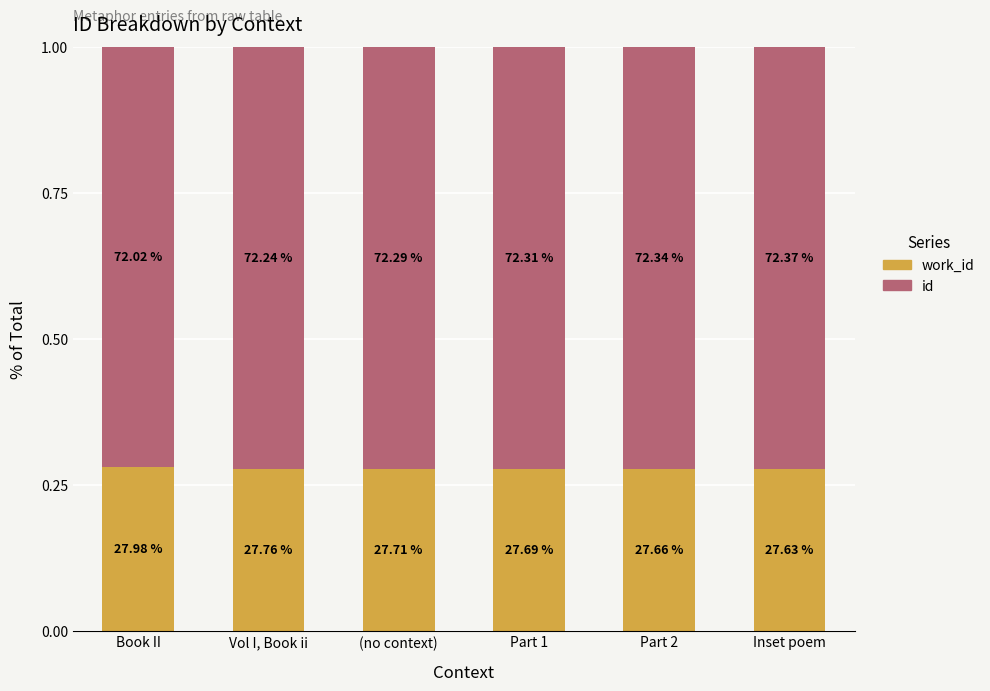

Which has a higher value, Vol I, Book ii or (no context)?

Vol I, Book ii